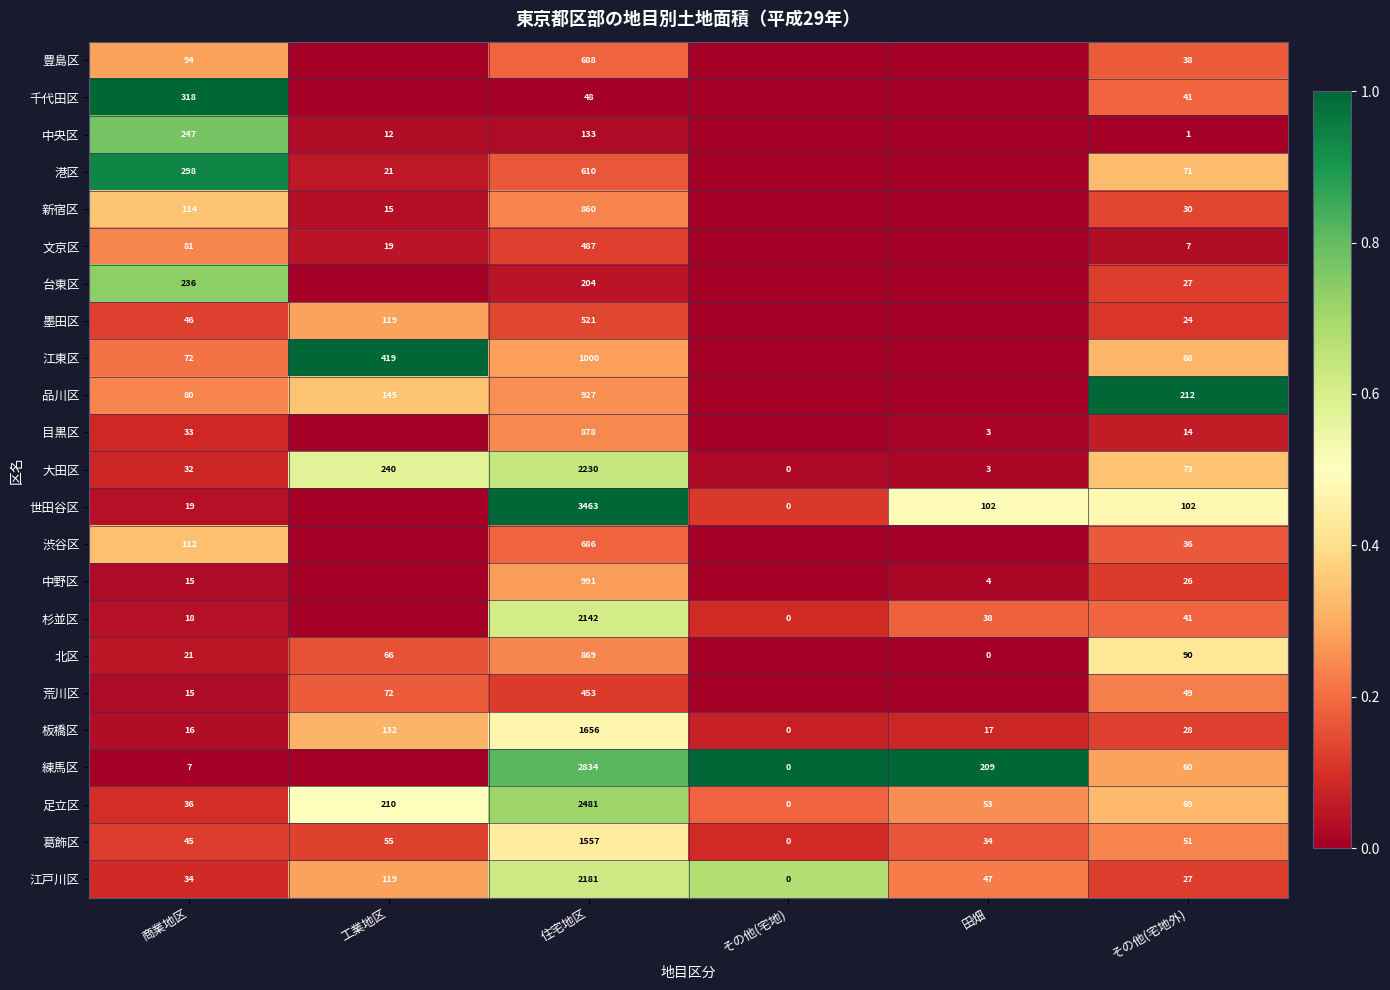

What is the approximate value of 板橋区 at 住宅地区?

1656